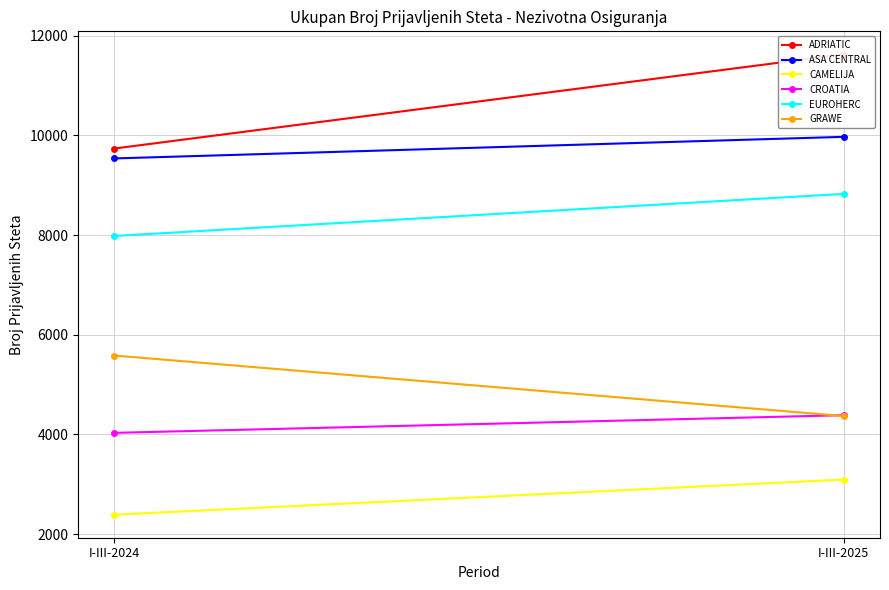

How many data points in ASA CENTRAL are less than 9970?

1